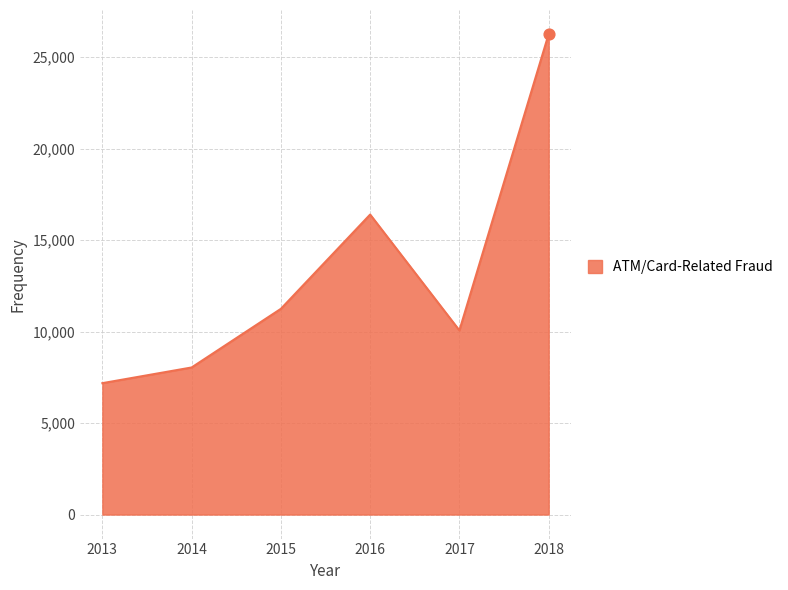

Where is the first local minimum?

2017